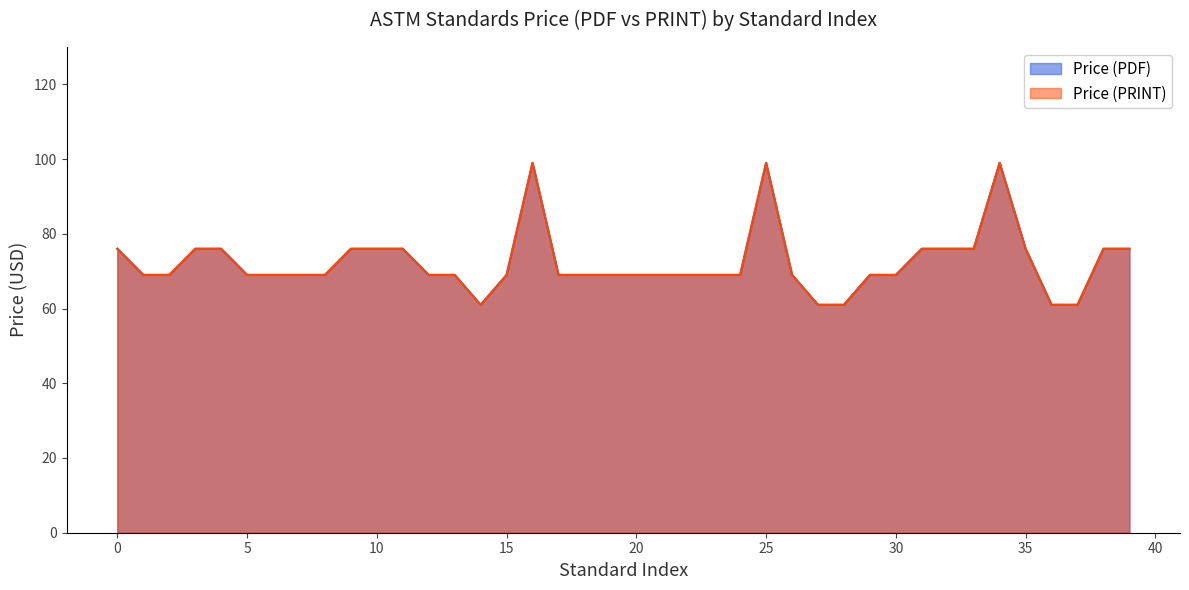

True or false: Price (PDF) and Price (PRINT) intersect in this chart.

False